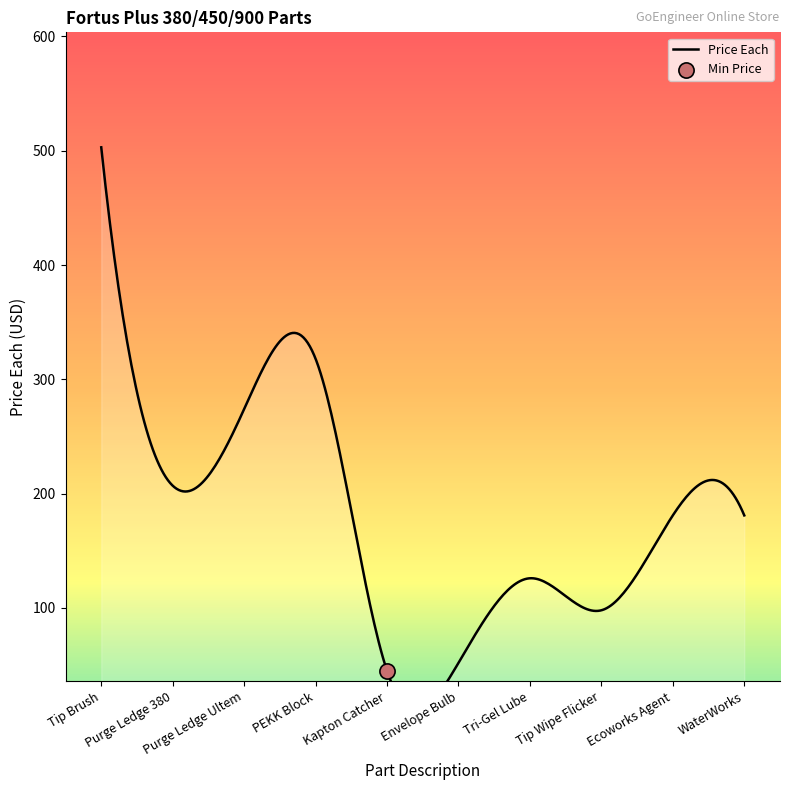

Which series has the largest total across all categories?

Price Each